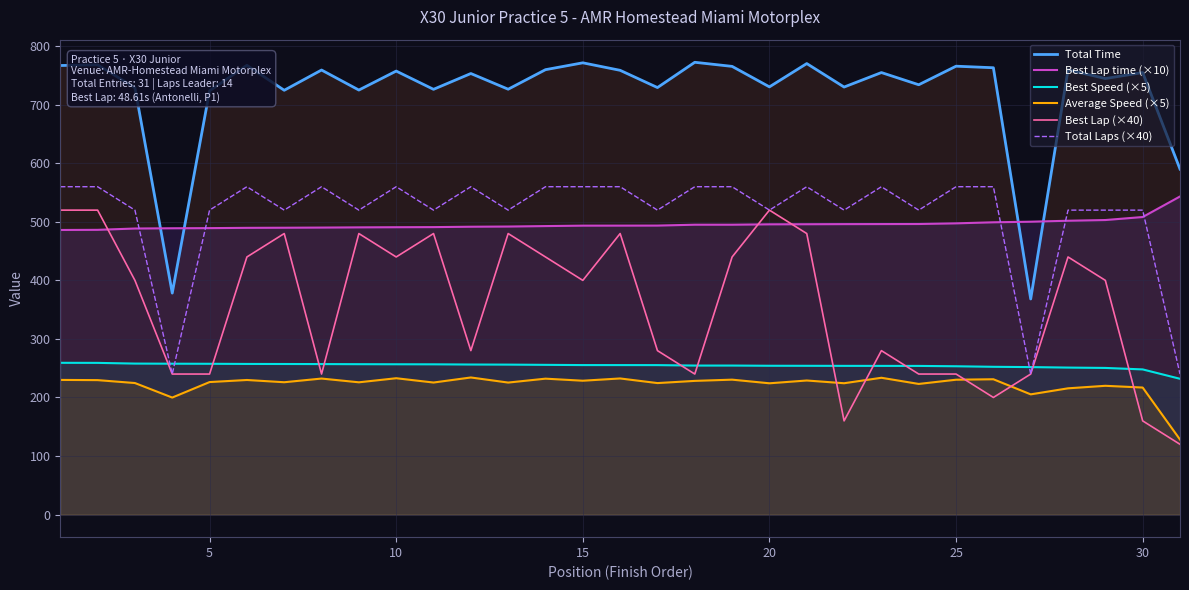

What is the difference between the second highest and second lowest values in the Best Speed (×5) series?

11.2